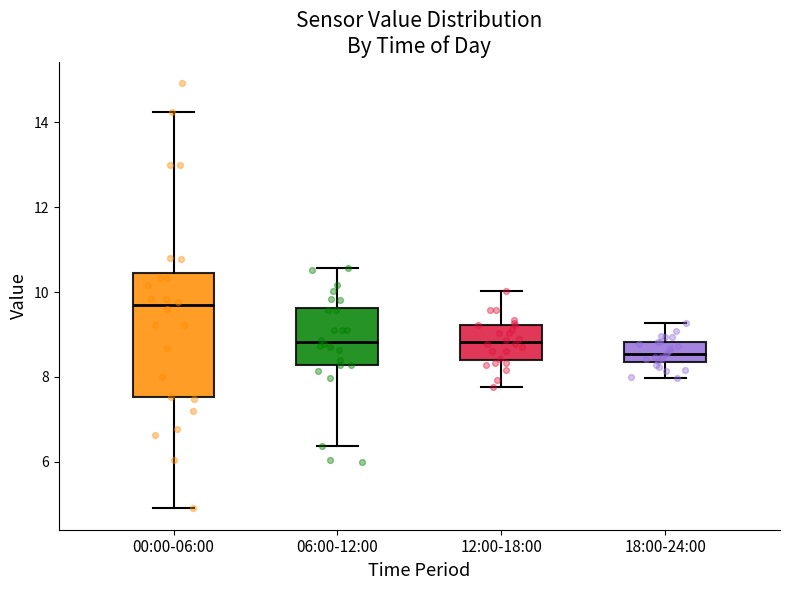

Which box's median line is the highest?

00:00-06:00